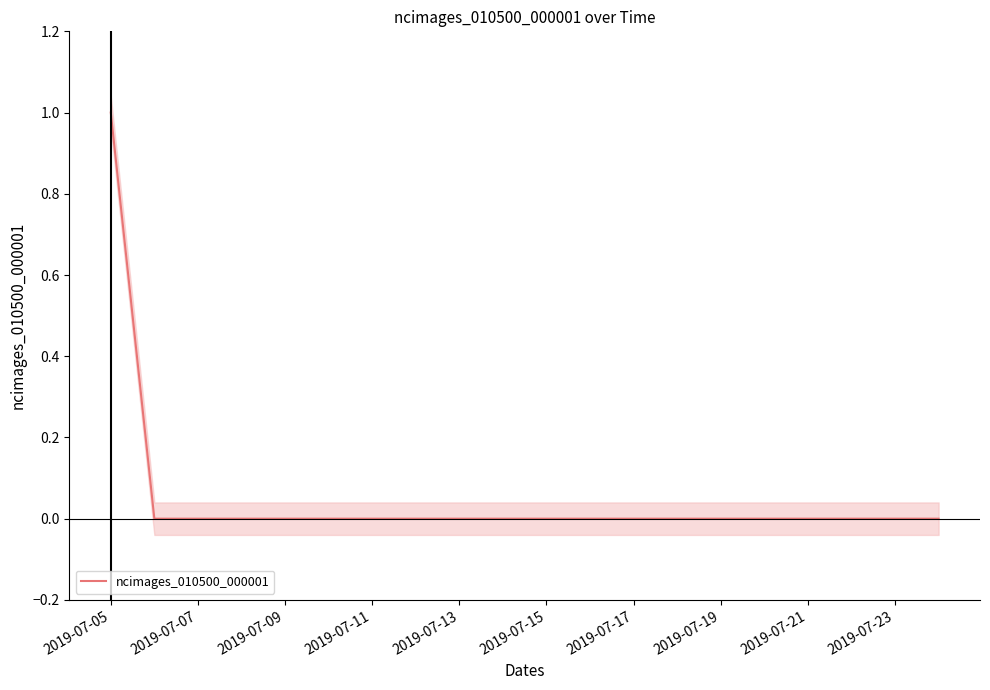

What is the difference between the maximum and second lowest values?

1